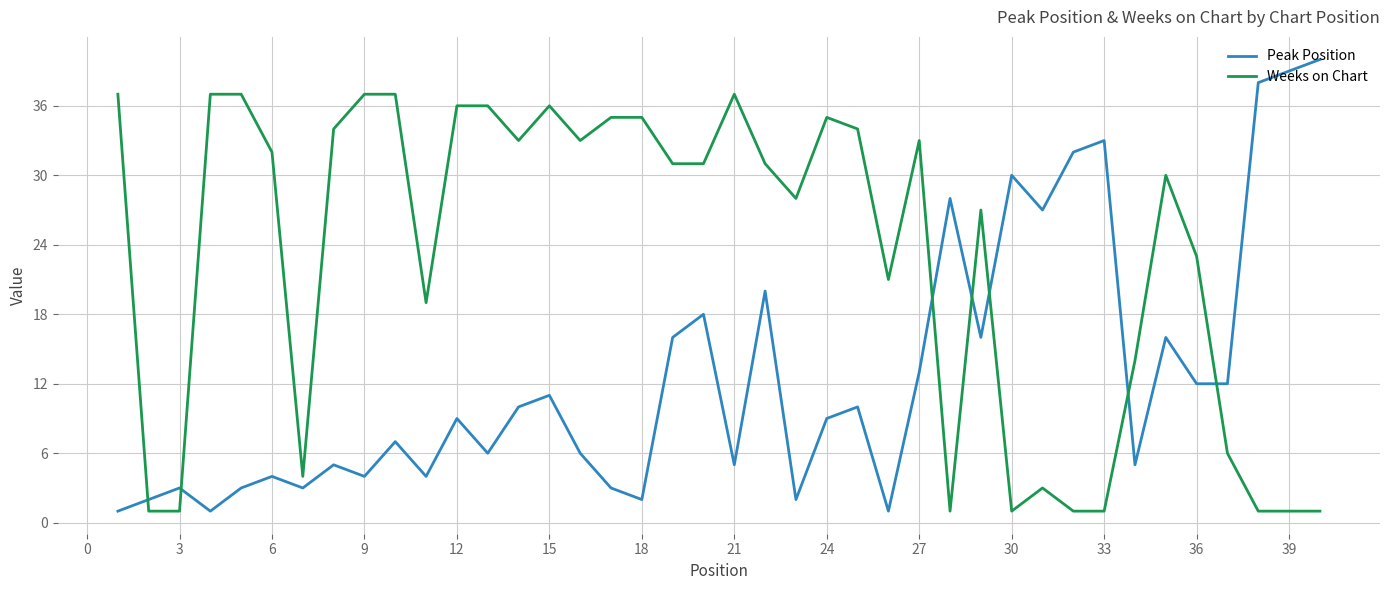

How many intersections are there between Weeks on Chart and Peak Position?

7